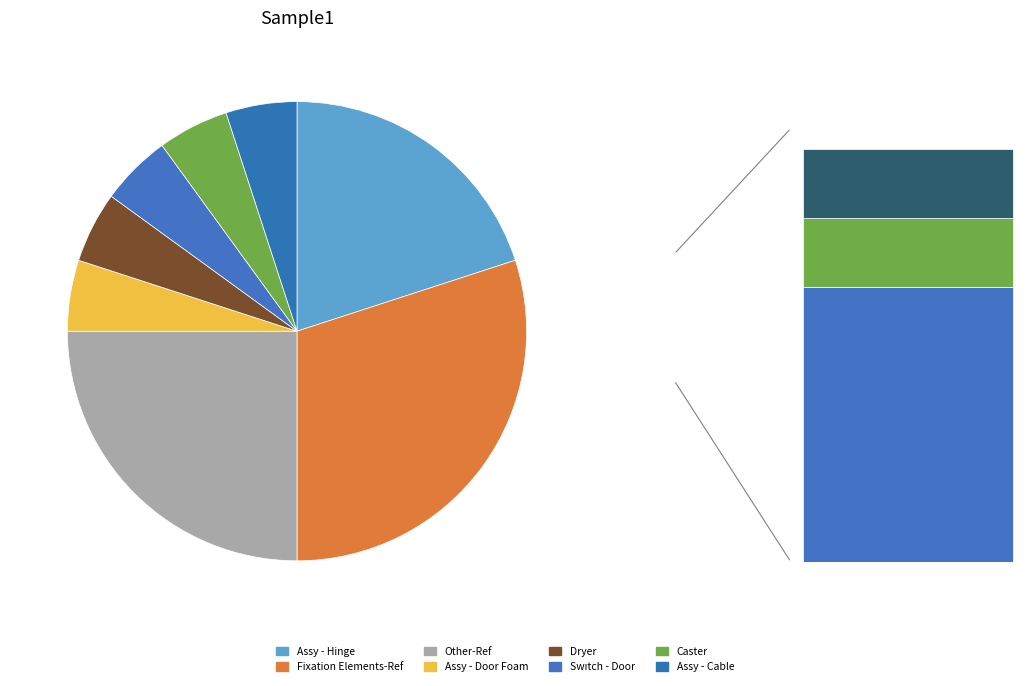

Combined, what portion of the pie is Led Card and Assy - Cable?

8.0%